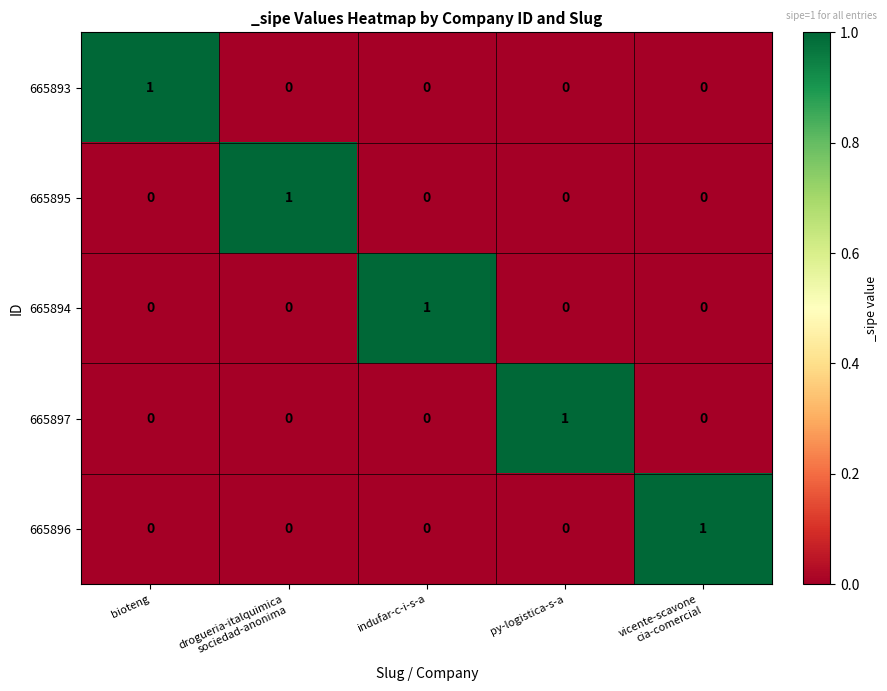

The 665895 series shows 0 at bioteng. True or false?

True